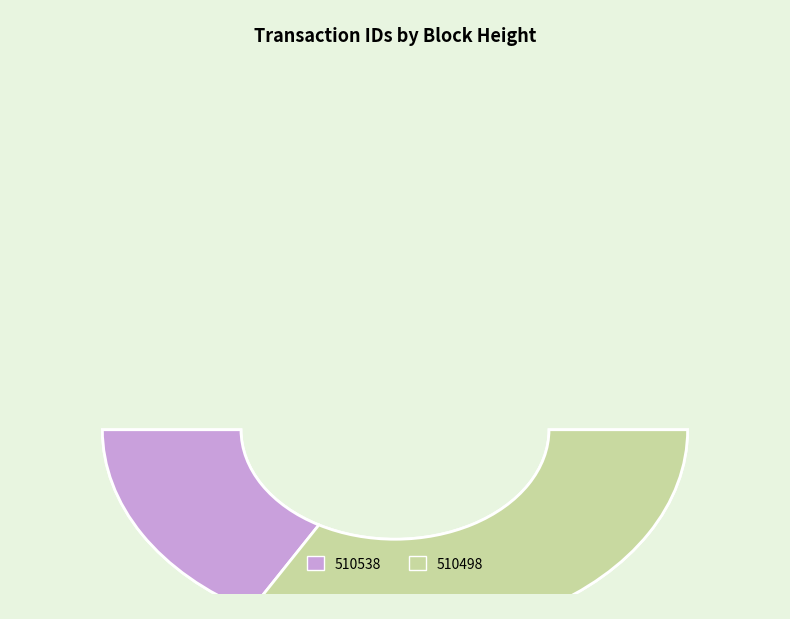

Which slice is the smallest?

510538